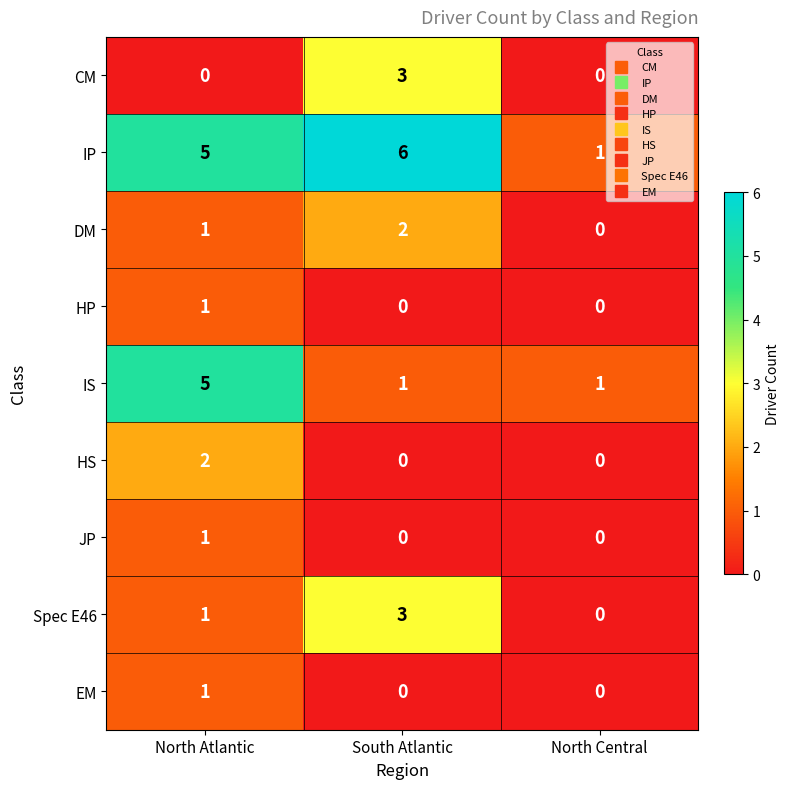

How many IP values are between 1 and 6?

3